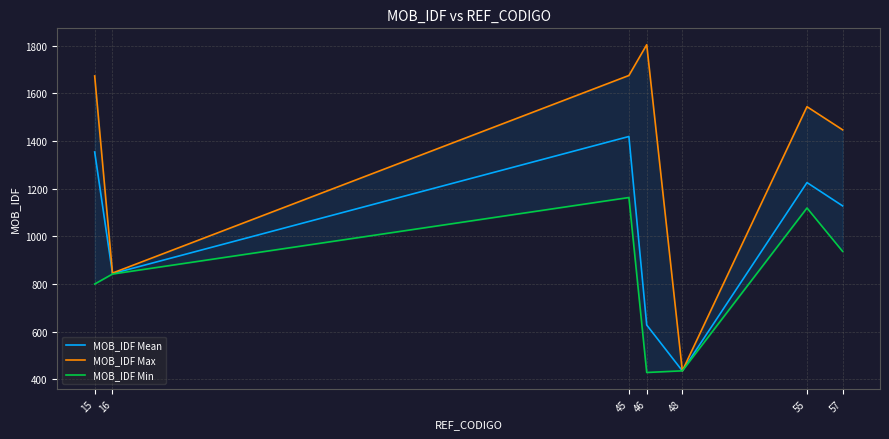

What value does the MOB_IDF Max series have at 15?

1673.0